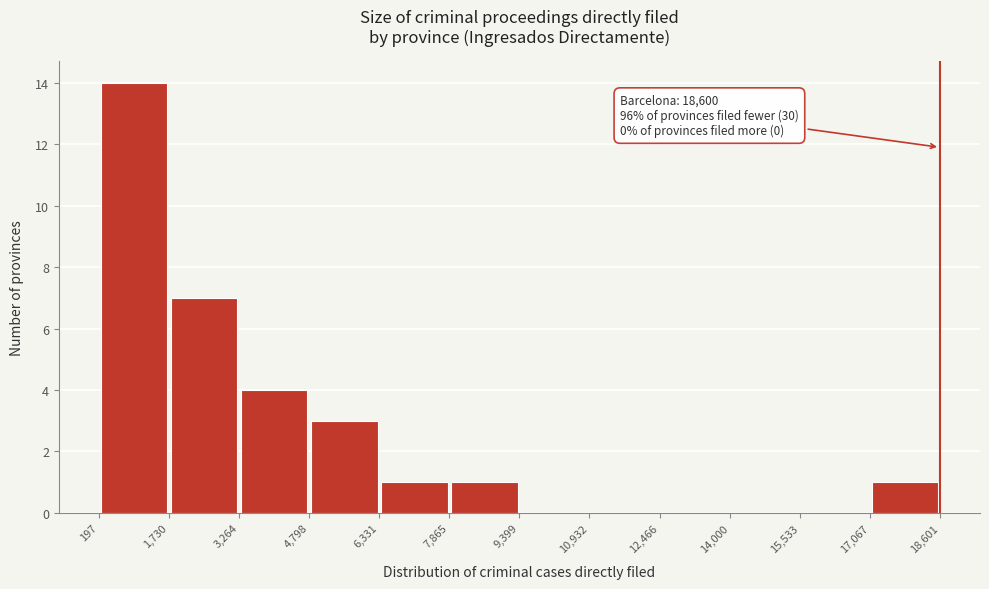

Over which range of the x-axis is the bar tallest?

197 to 1,730